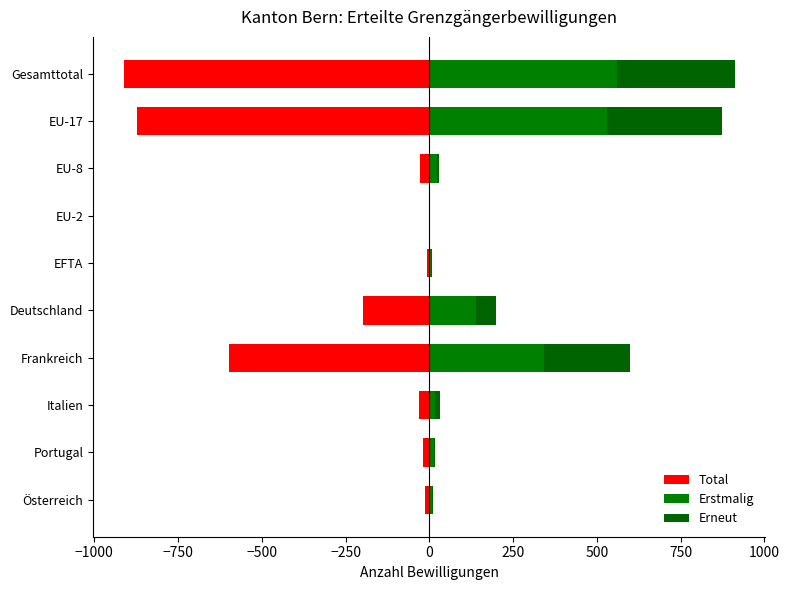

At how many categories does at least one series exceed 315?

3